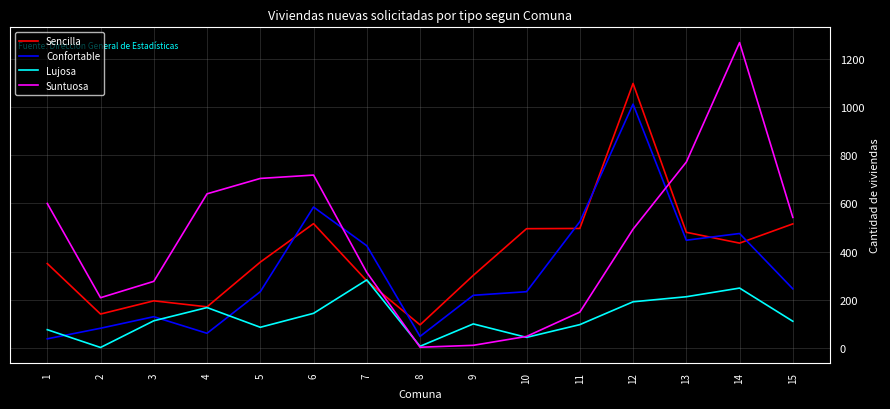

What are all the series names shown in the legend?

Sencilla, Confortable, Lujosa, Suntuosa